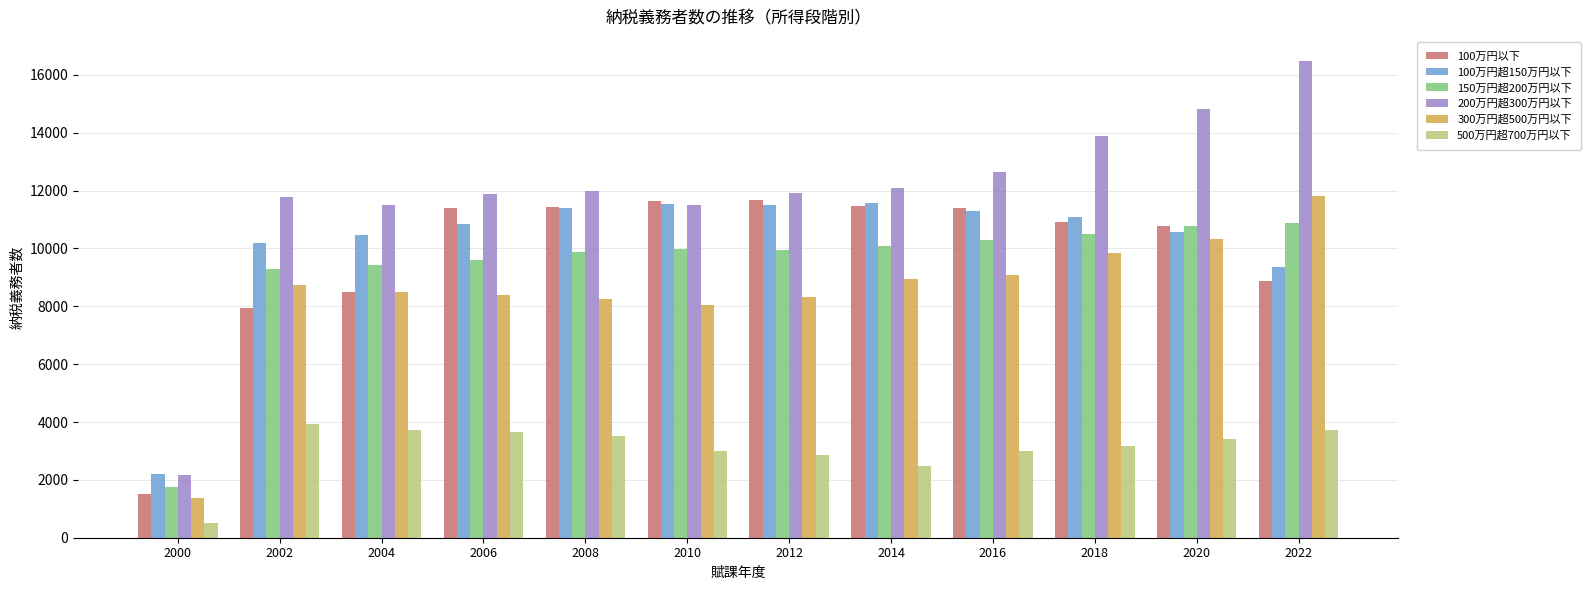

The 200万円超300万円以下 series shows 18079 at 2006. True or false?

False